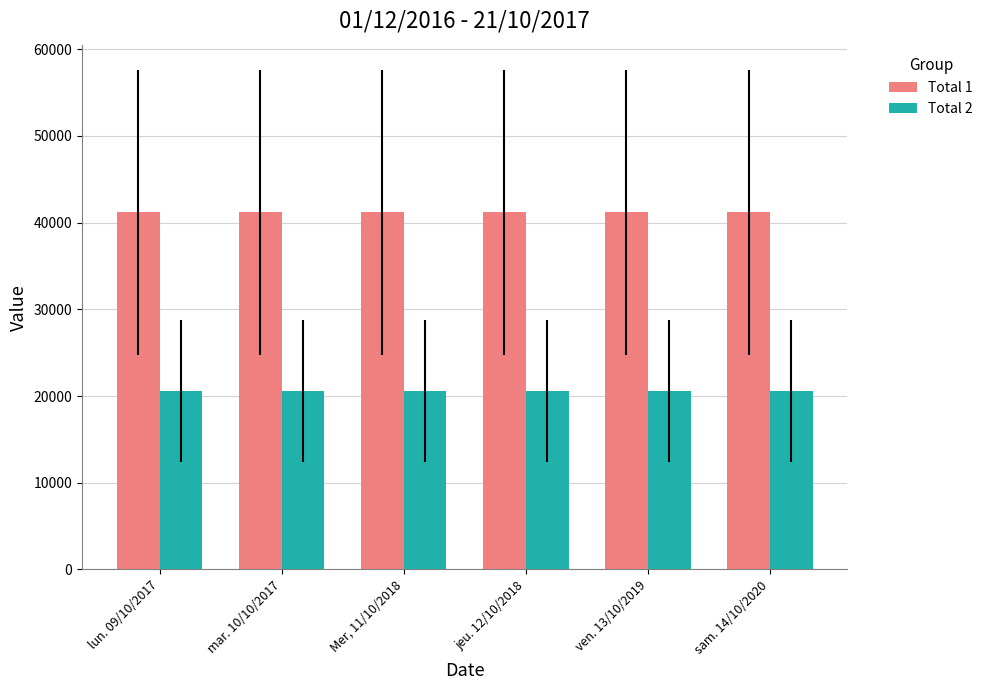

What is the maximum value for Total 2?

20587.6